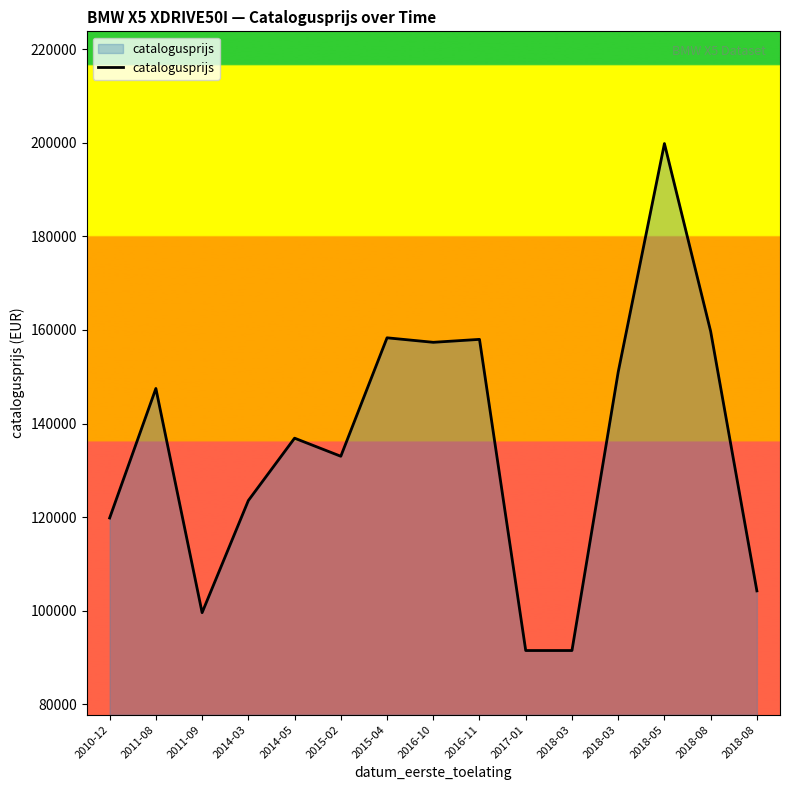

How many lines are shown in the chart?

1